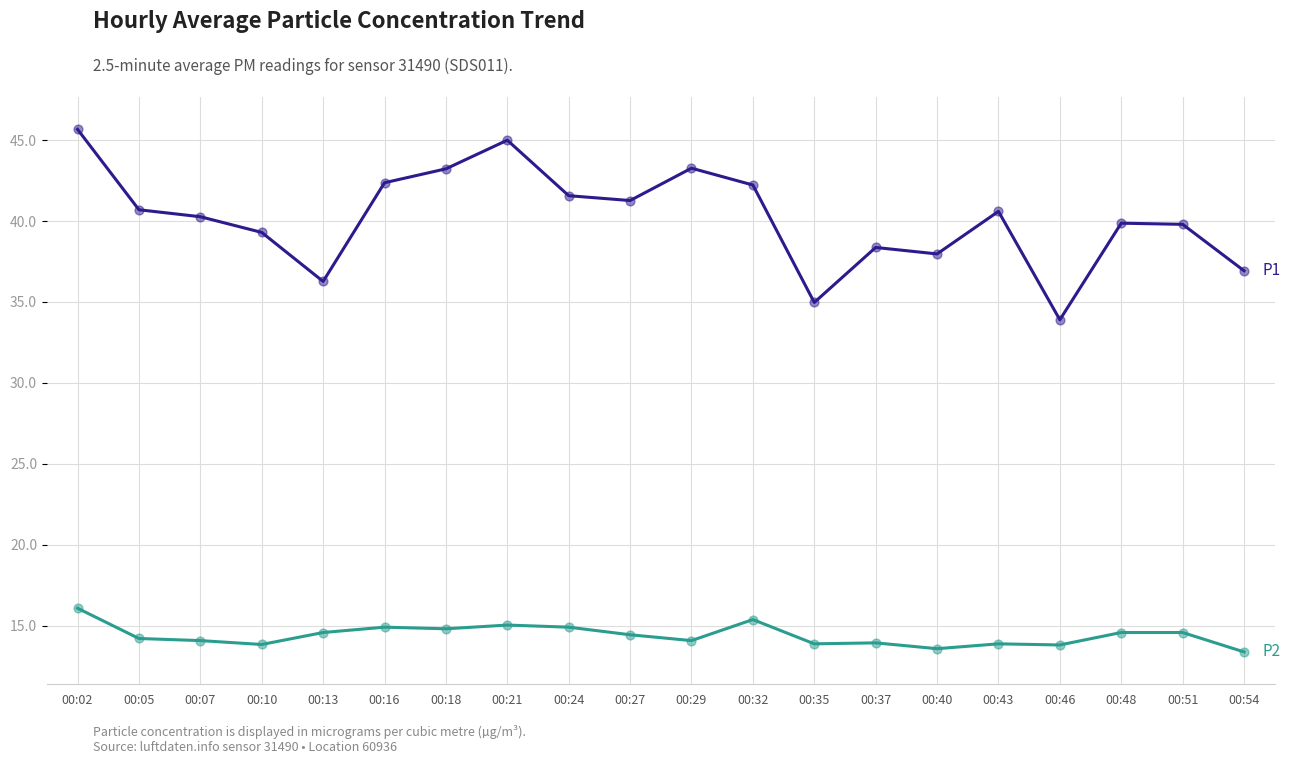

What is the difference between the highest and lowest values at 00:02?

29.6